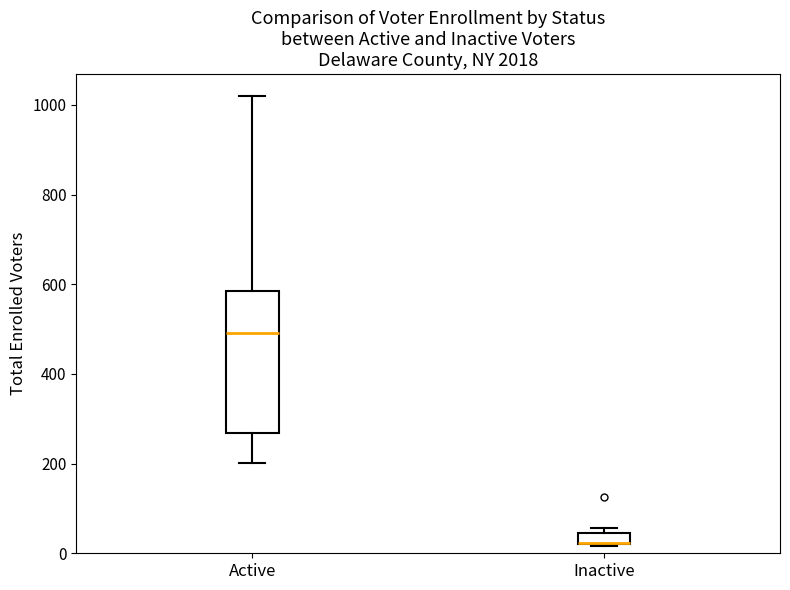

Comparing the boxes themselves (not the whiskers), which one is the tallest?

Active